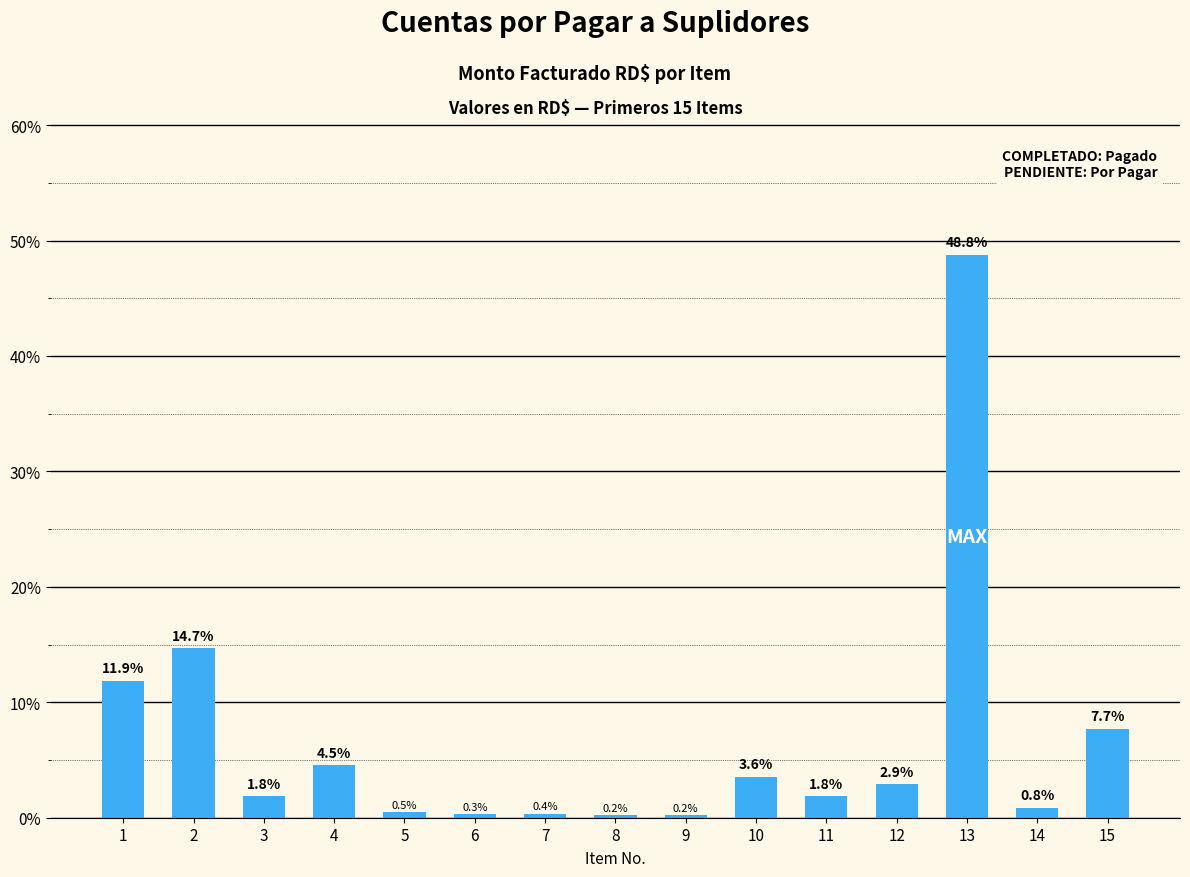

What value does the data have at 14?

0.8